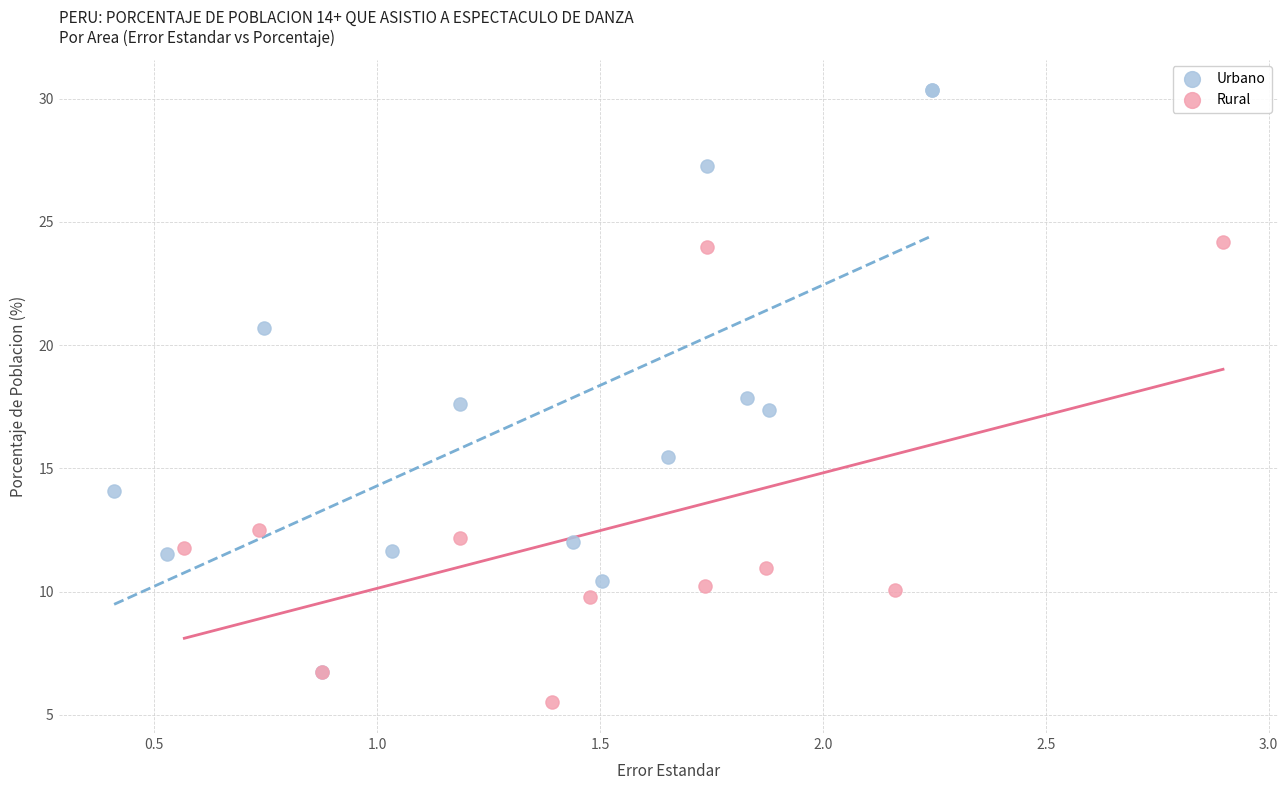

Which series contains the lowest Y value?

Rural